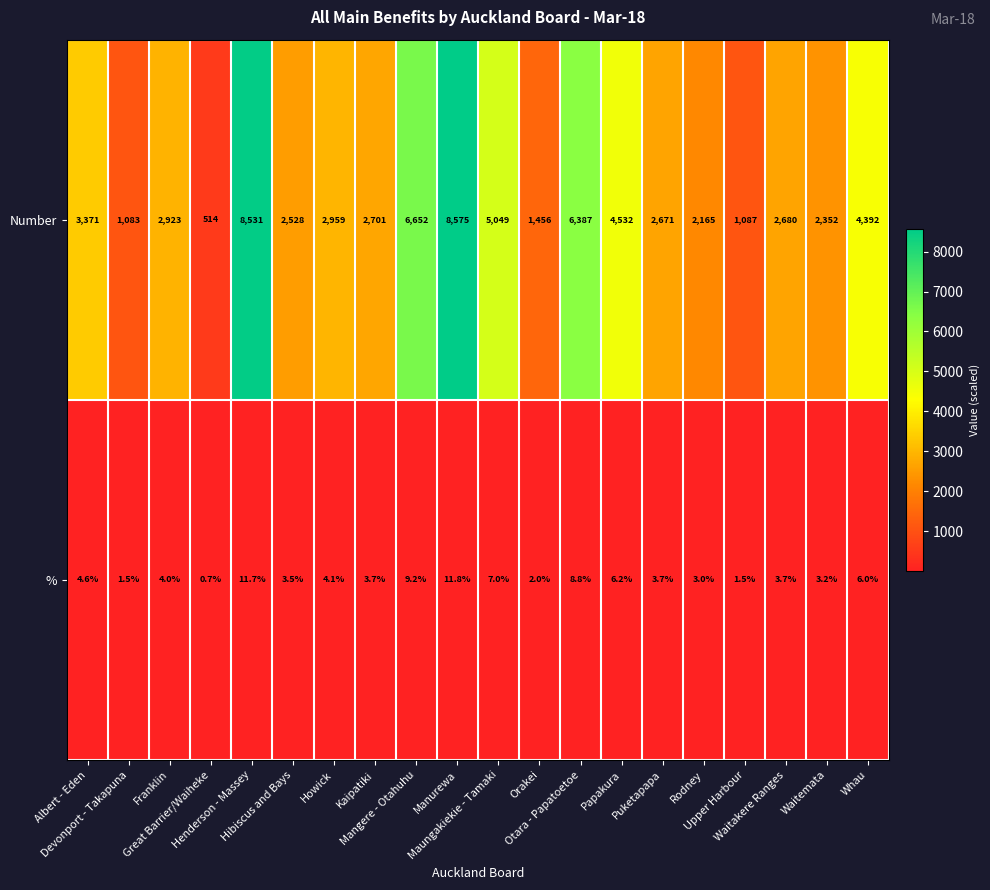

What is the average value of the % series?

5.0